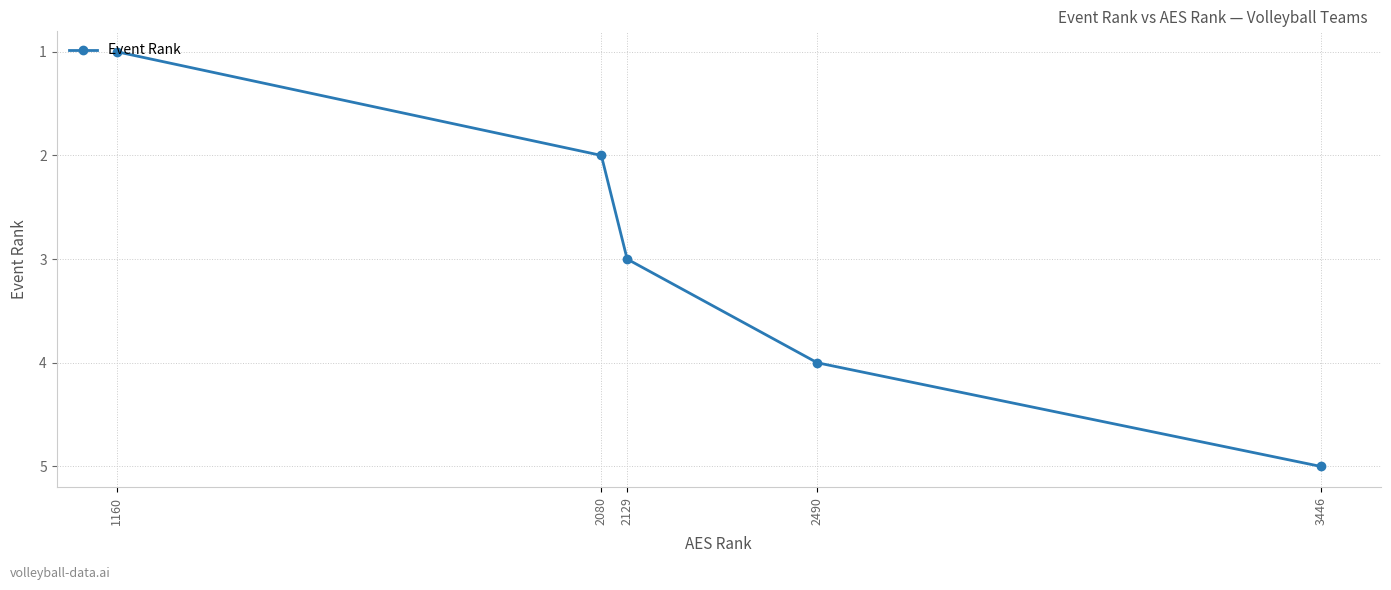

What is the minimum value shown in the chart?

1